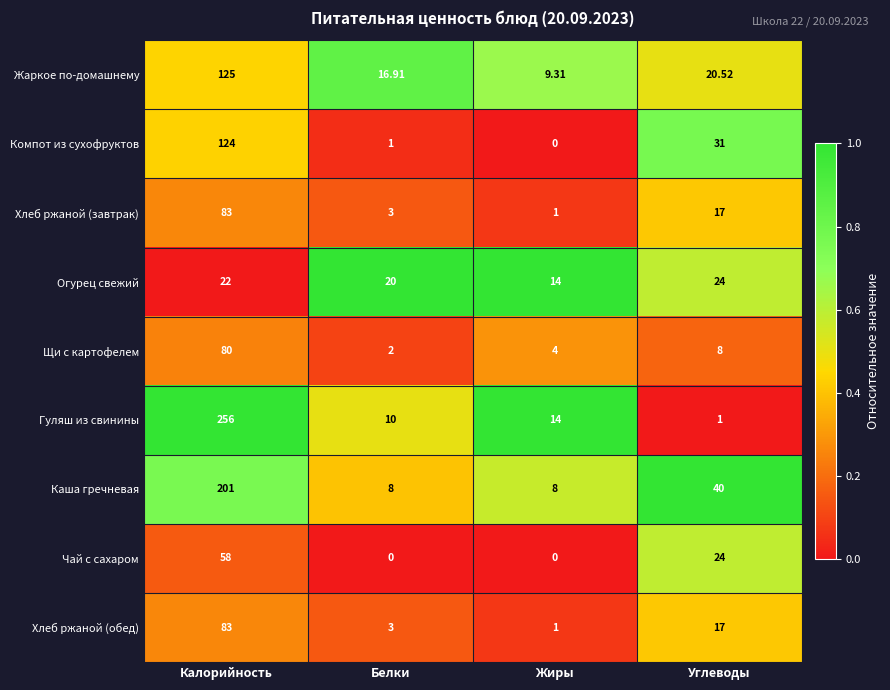

At how many categories does at least one series exceed 0?

4